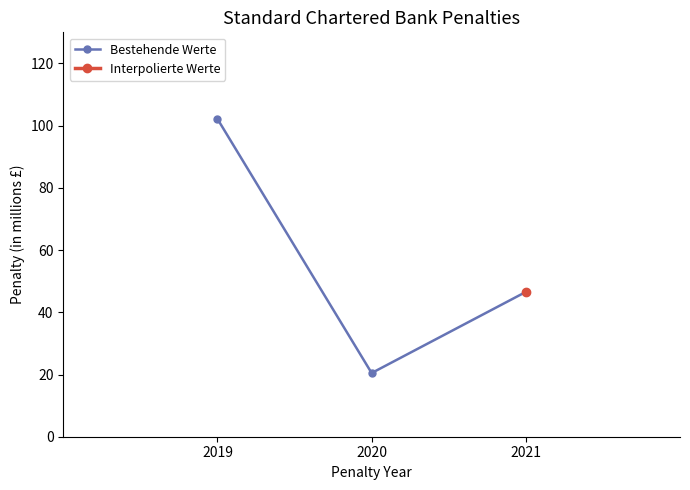

List the labels in order of value, largest first.

2019, 2021, 2020